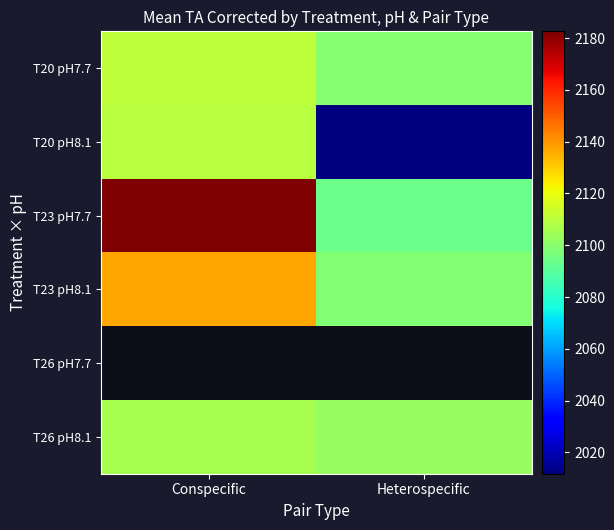

Between Conspecific and Heterospecific, which series saw the biggest shift?

T20 pH8.1